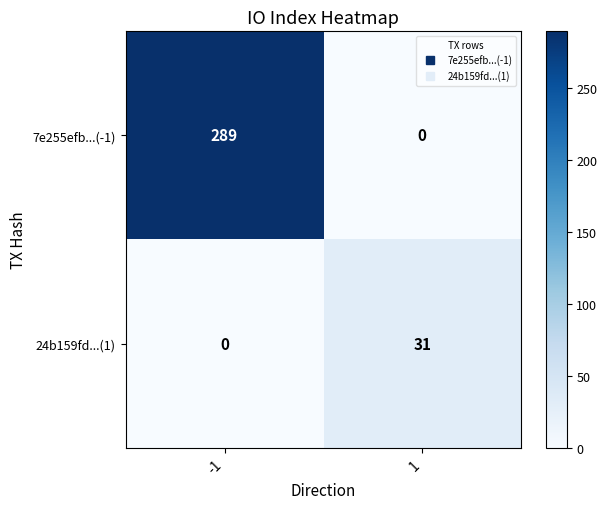

Which series has the widest spread of values?

7e255efb...(-1)